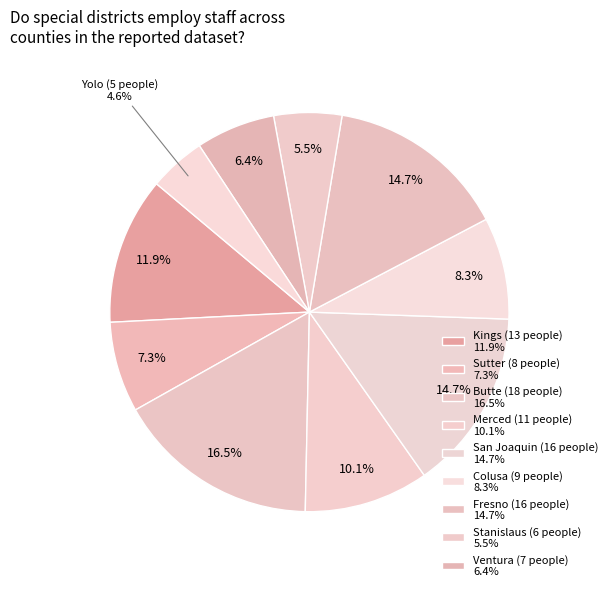

How many slices are in this pie chart?

10